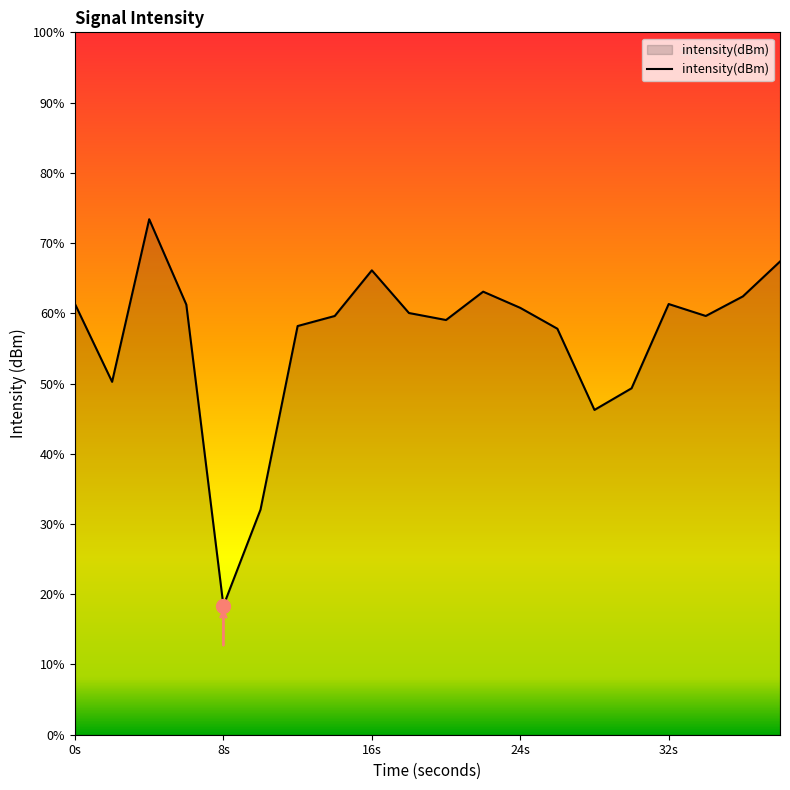

How many lines are shown in the chart?

1